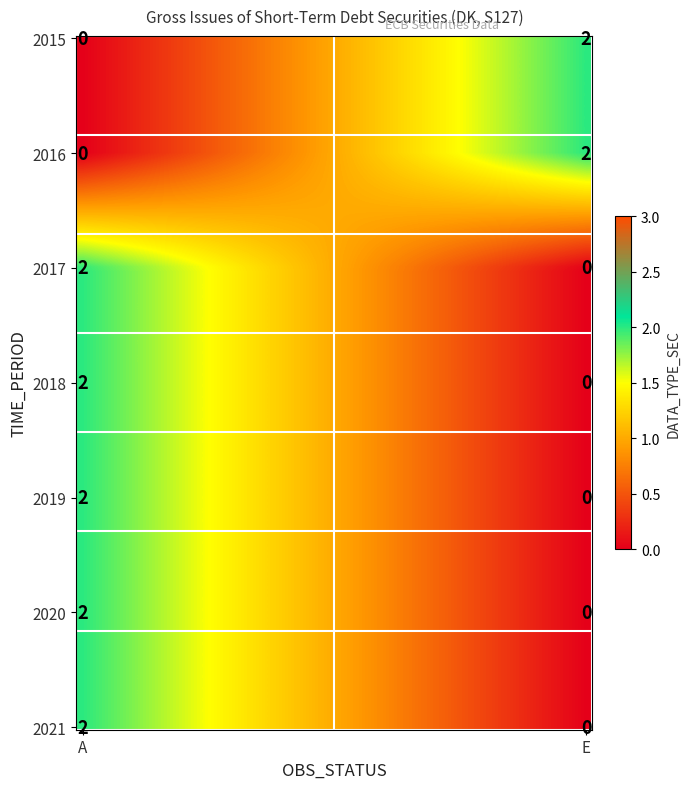

Is it true that obs_values equals 0 at 2?

True